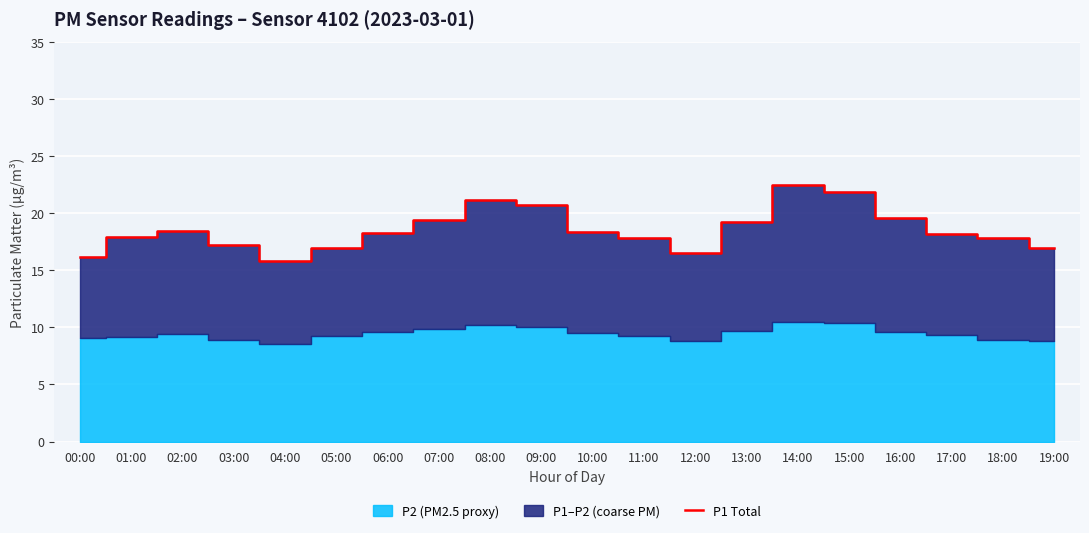

Reading left to right, transcribe all the data shown in this chart.

16.1	17.9	18.4	17.2	15.8	16.9	18.3	19.4	21.1	20.7	18.3	17.8	16.5	19.2	22.4	21.9	19.5	18.2	17.8	16.9